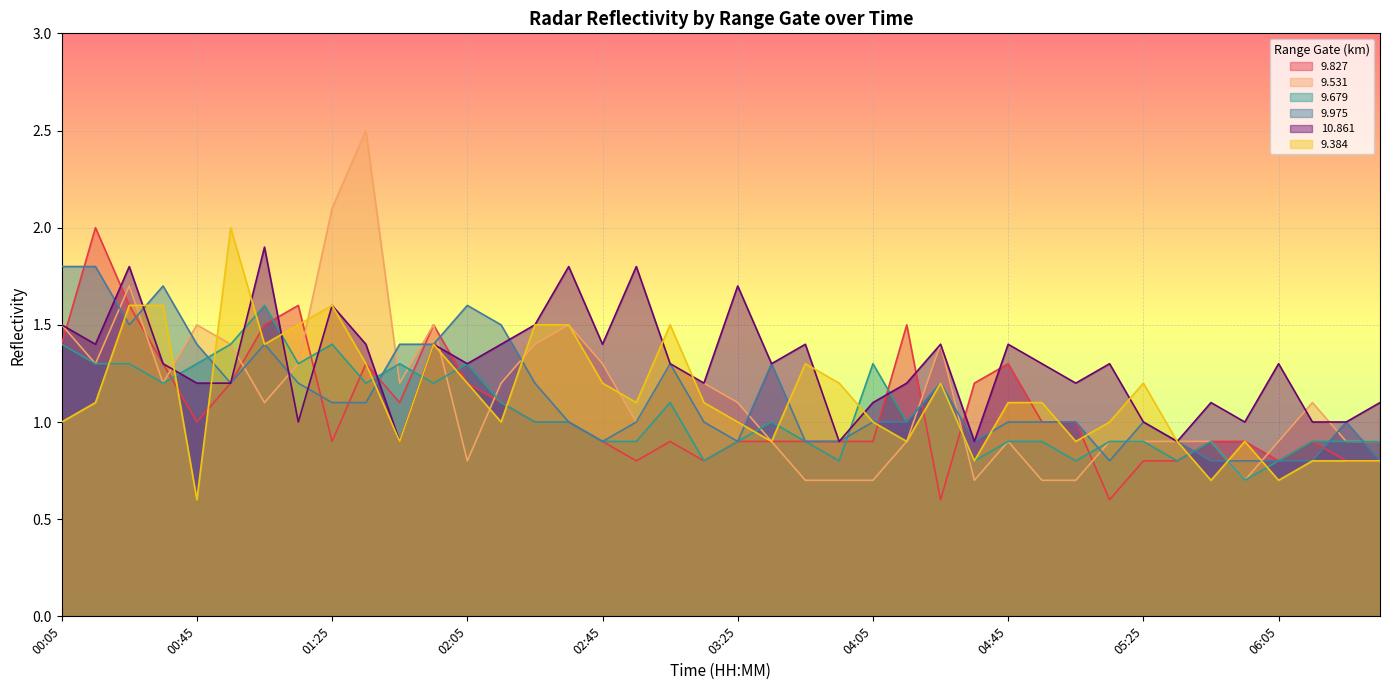

True or false: 9.531 and 9.827 cross at least once.

True